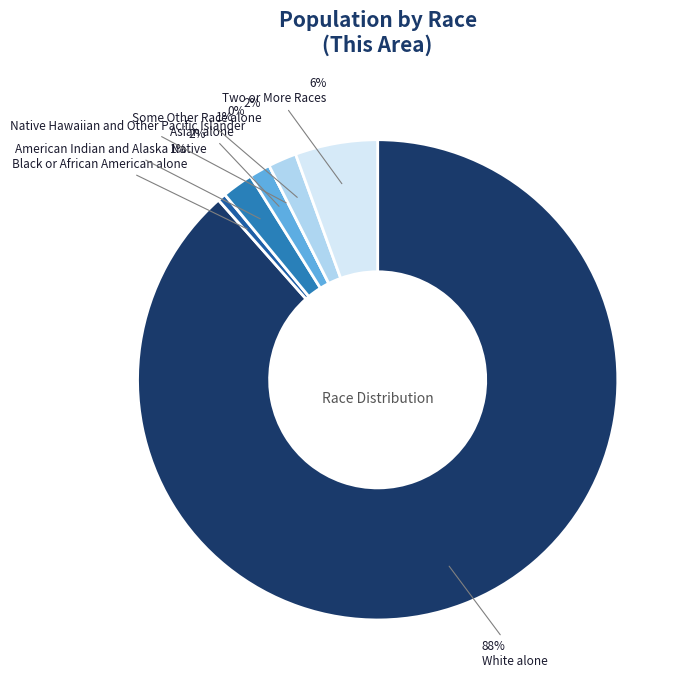

What percentage do Two or More Races and American Indian and Alaska Native together represent?

7.6%